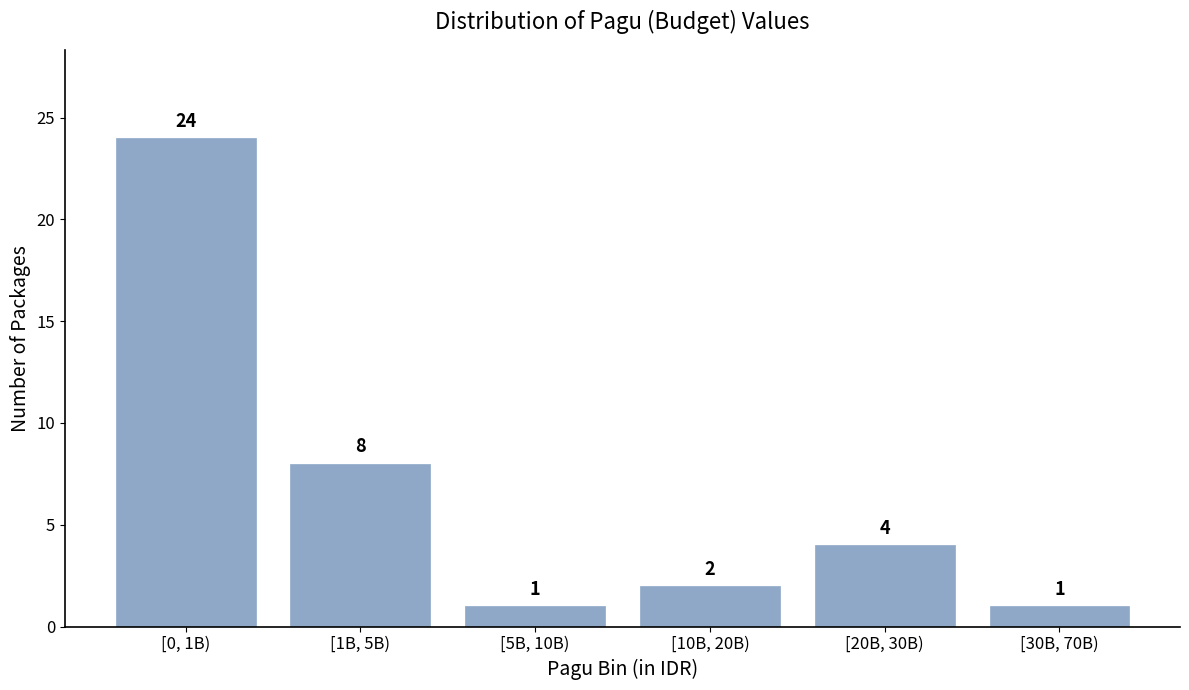

Reading left to right, extract all data points from this chart.

[0, 1B)=24	[1B, 5B)=8	[5B, 10B)=1	[10B, 20B)=2	[20B, 30B)=4	[30B, 70B)=1